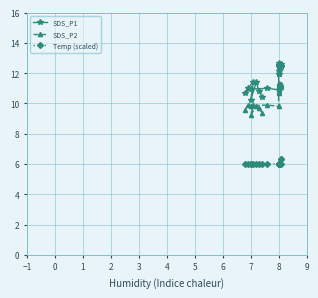

What are all the series names shown in the legend?

SDS_P1, SDS_P2, Temp (scaled)